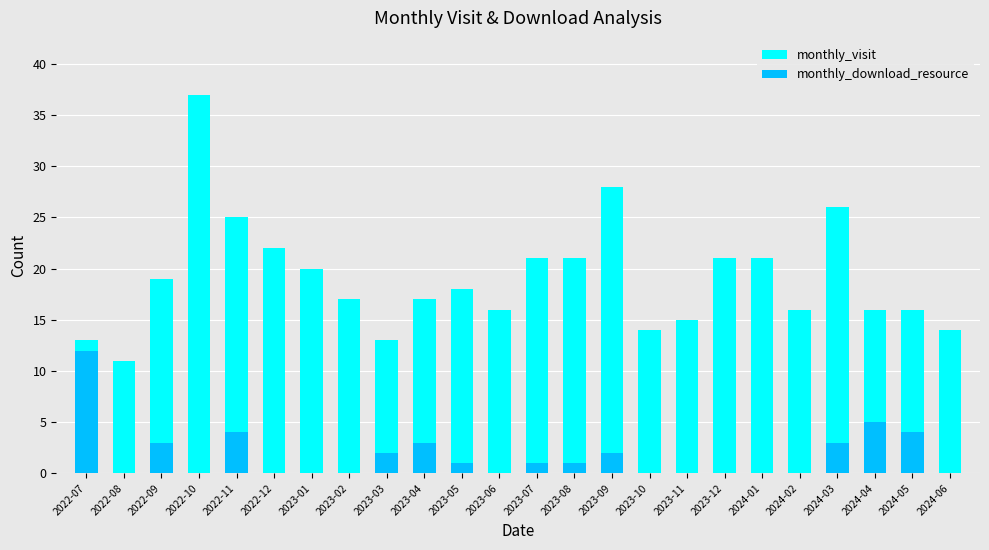

What is the difference between the maximum and minimum values in the monthly_visit series?

26